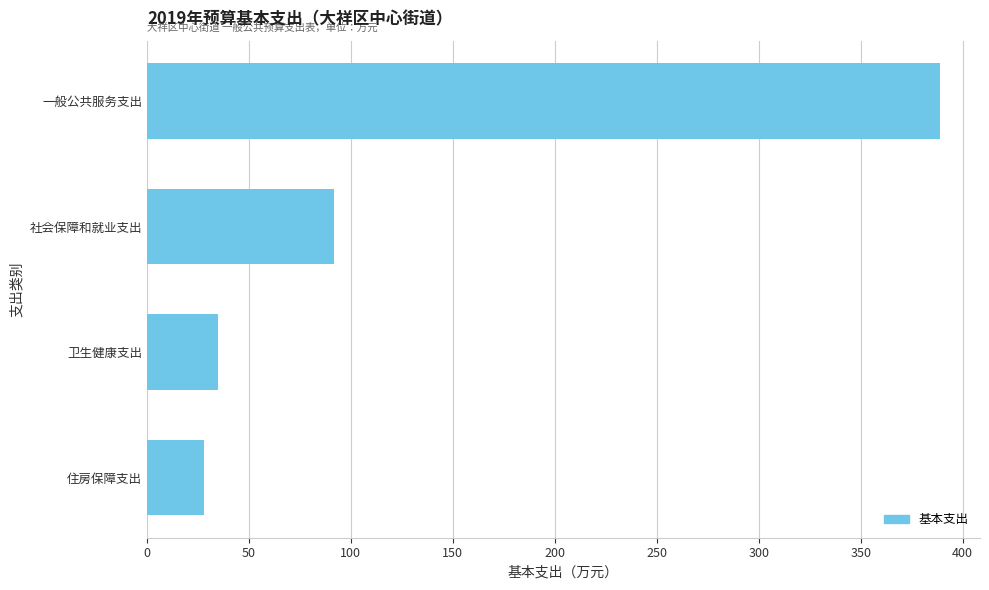

The value at 一般公共服务支出 is 389.0. True or false?

True